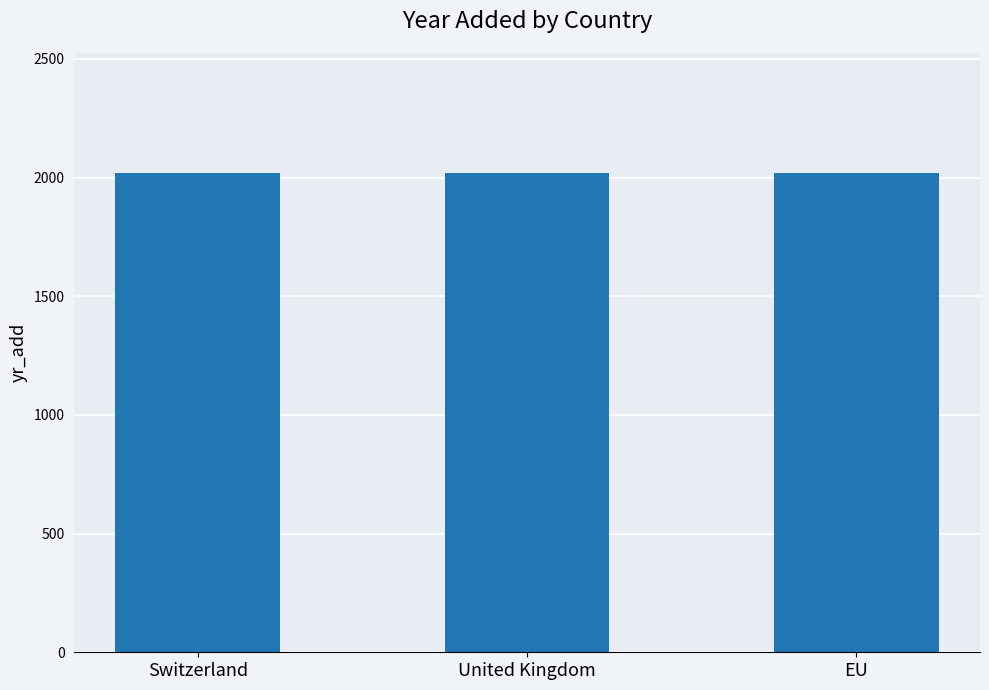

Are the bars grouped side by side (vs. stacked)?

No